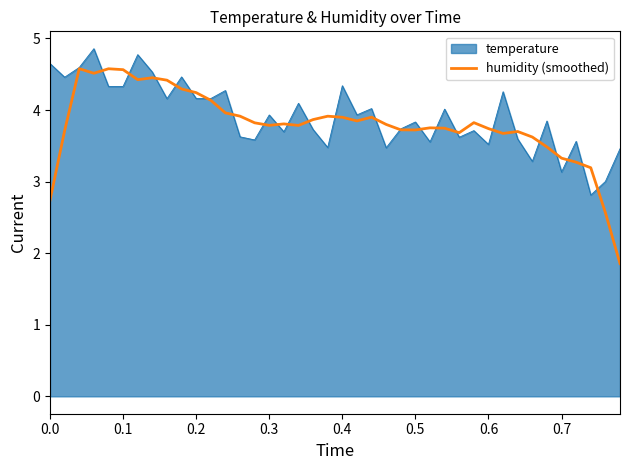

Count the number of categories in the chart.

40